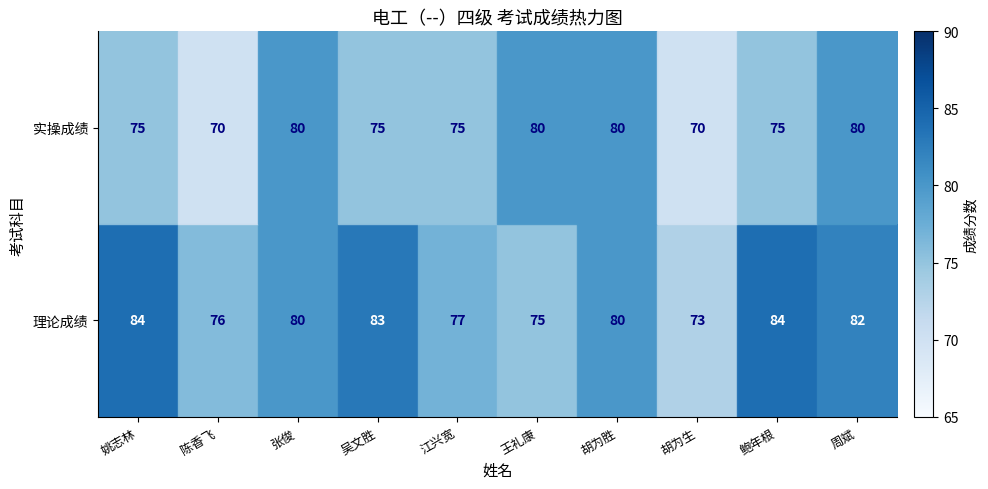

Count the 实操成绩 values in the range 75 to 80.

8